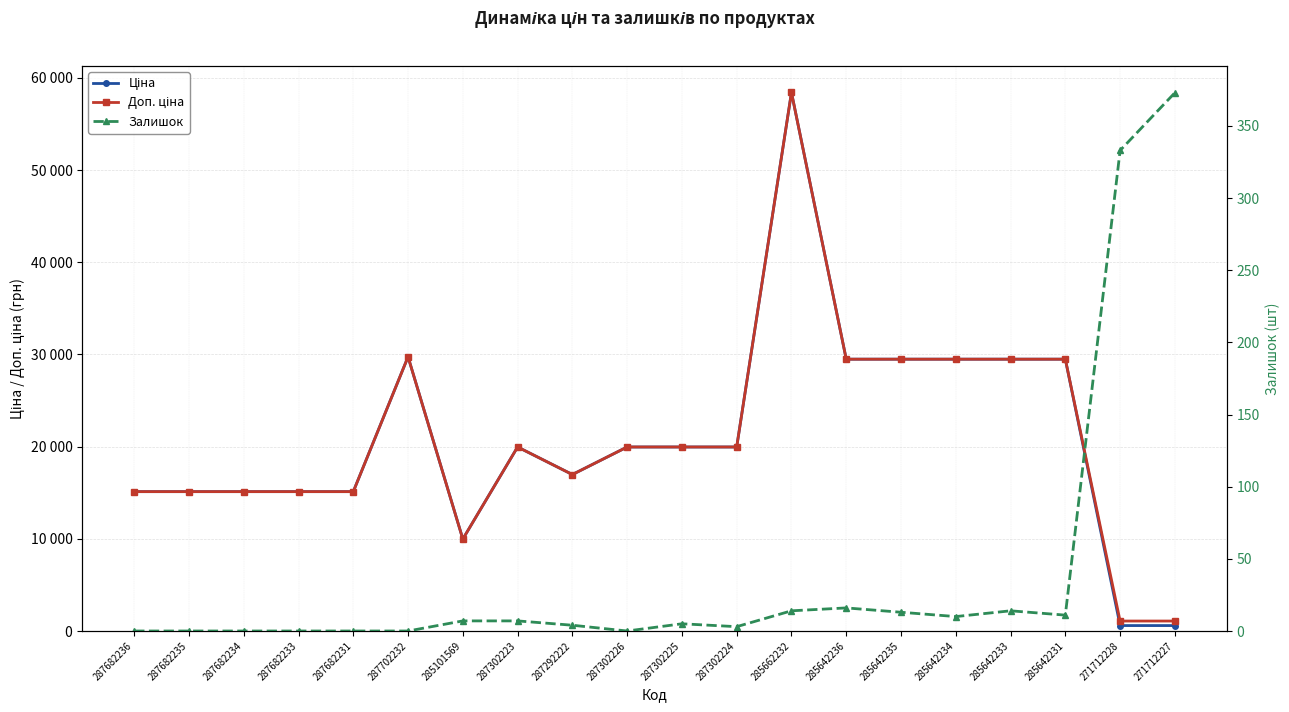

How many lines are shown in the chart?

3